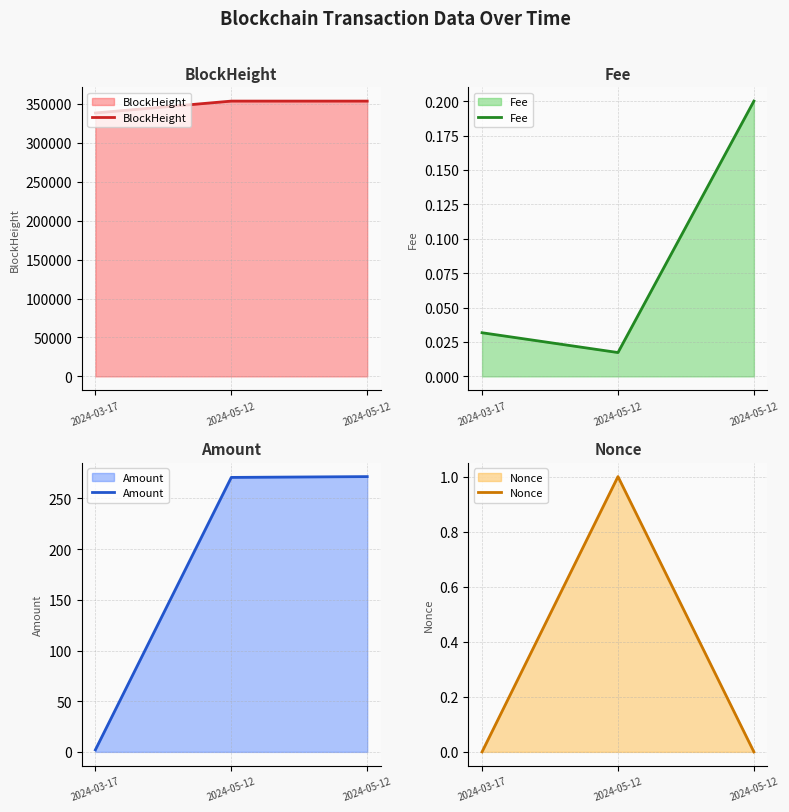

Rank the series at 2024-03-17 from lowest to highest value.

Nonce, Fee, Amount, BlockHeight